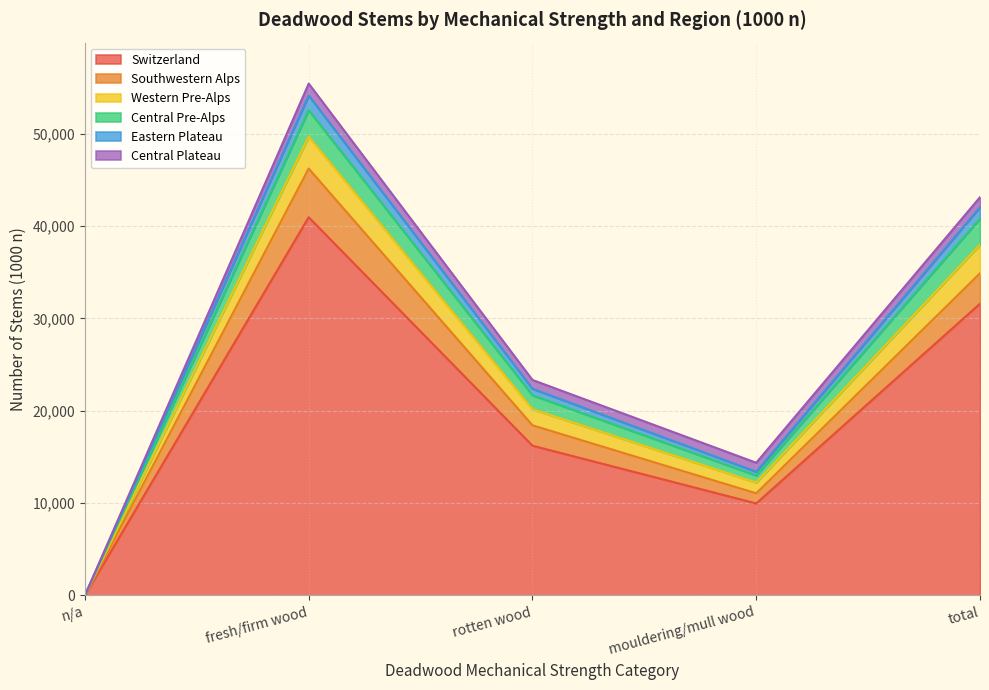

List the labels in order of Southwestern Alps value, smallest first.

n/a, mouldering/mull wood, rotten wood, total, fresh/firm wood